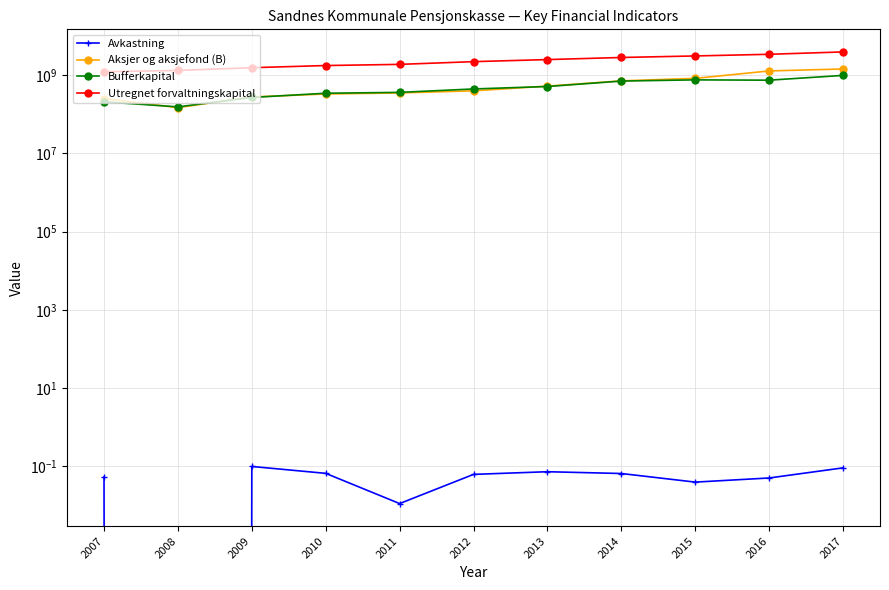

True or false: Bufferkapital has a value of 643190059.7 at 2017.

False